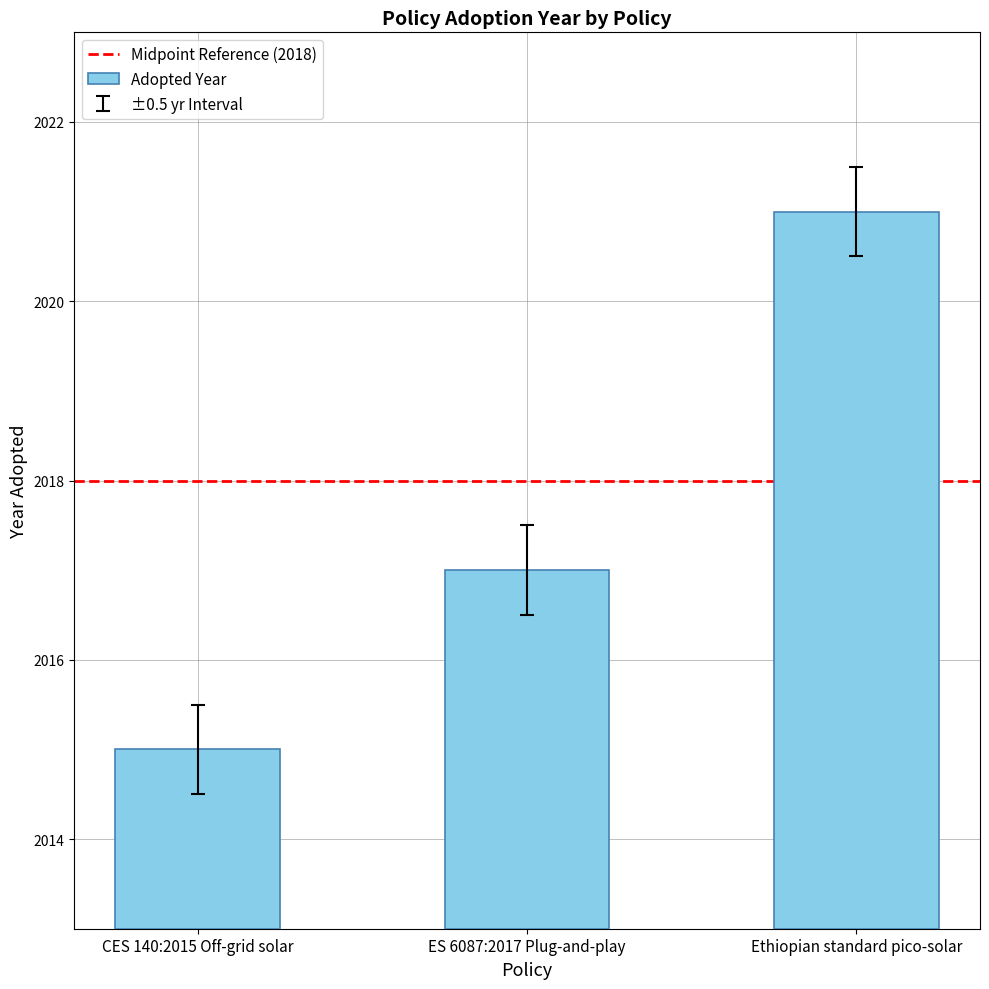

What is the difference between the values at ES 6087:2017 Plug-and-play and Ethiopian standard pico-solar?

4.0